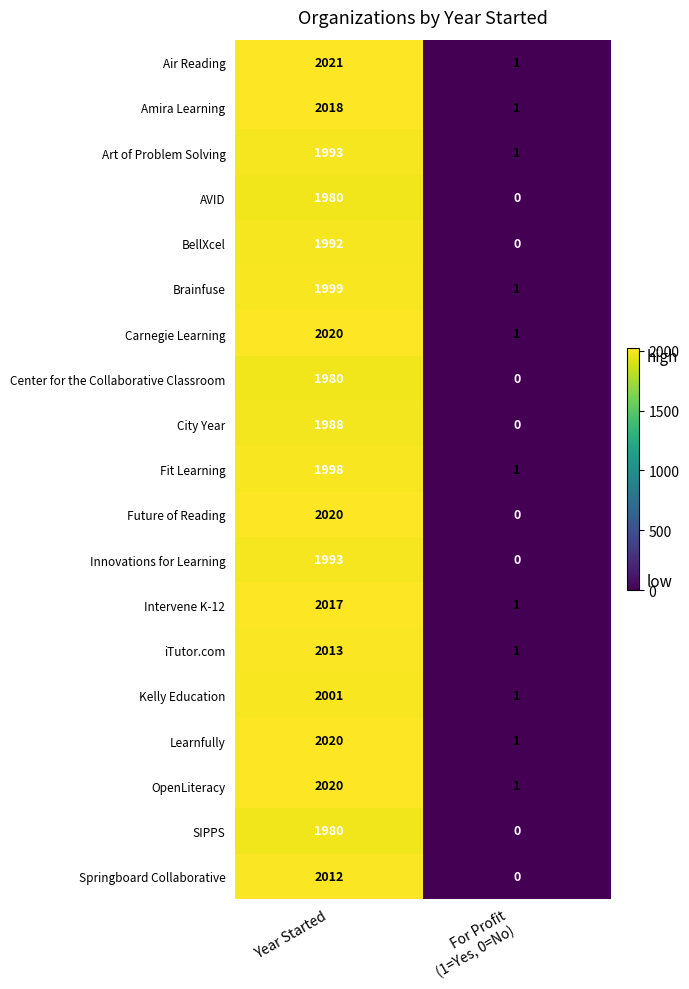

Which category has the highest value across all series?

Year Started